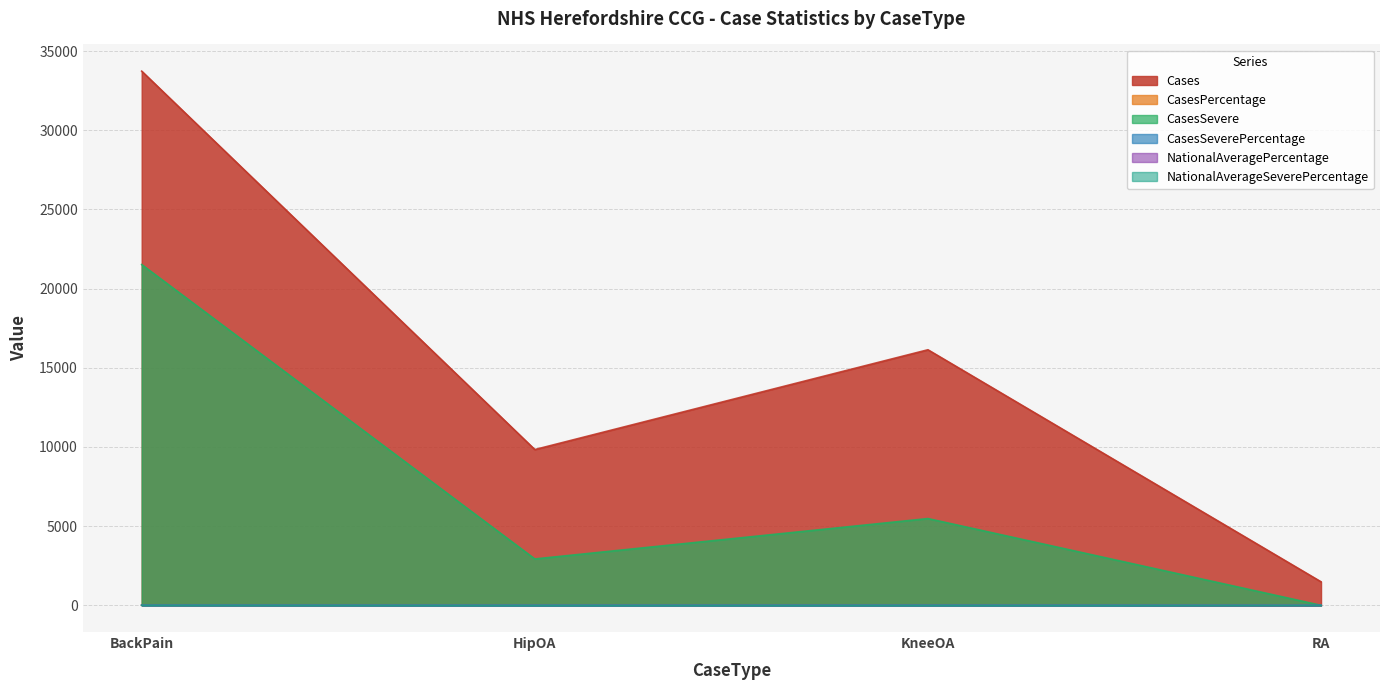

At KneeOA, list the series in order from smallest to largest.

CasesSeverePercentage, NationalAverageSeverePercentage, CasesPercentage, NationalAveragePercentage, CasesSevere, Cases